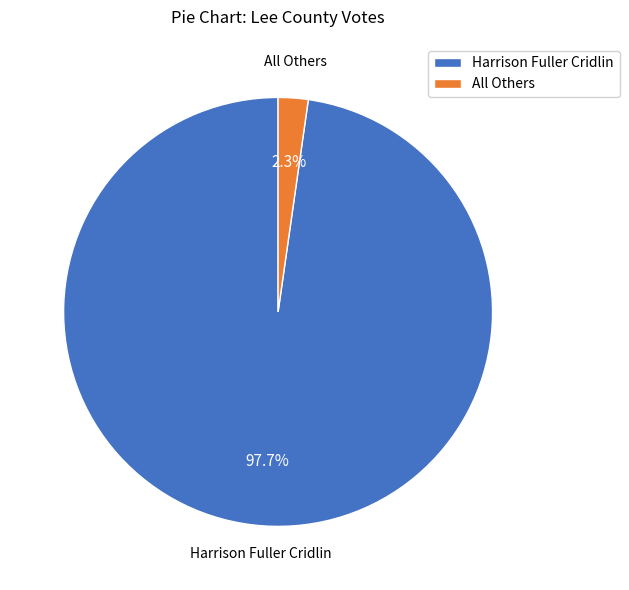

Which has a higher value, Harrison Fuller Cridlin or All Others?

Harrison Fuller Cridlin